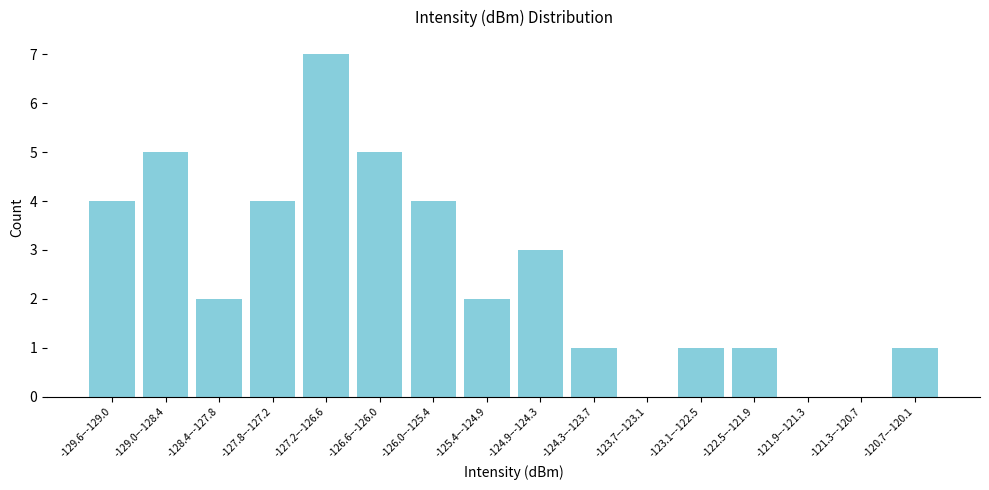

Reading left to right, list all the values displayed in this chart.

-129.6–-129.0=4	-129.0–-128.4=5	-128.4–-127.8=2	-127.8–-127.2=4	-127.2–-126.6=7	-126.6–-126.0=5	-126.0–-125.4=4	-125.4–-124.9=2	-124.9–-124.3=3	-124.3–-123.7=1	-123.7–-123.1=0	-123.1–-122.5=1	-122.5–-121.9=1	-121.9–-121.3=0	-121.3–-120.7=0	-120.7–-120.1=1